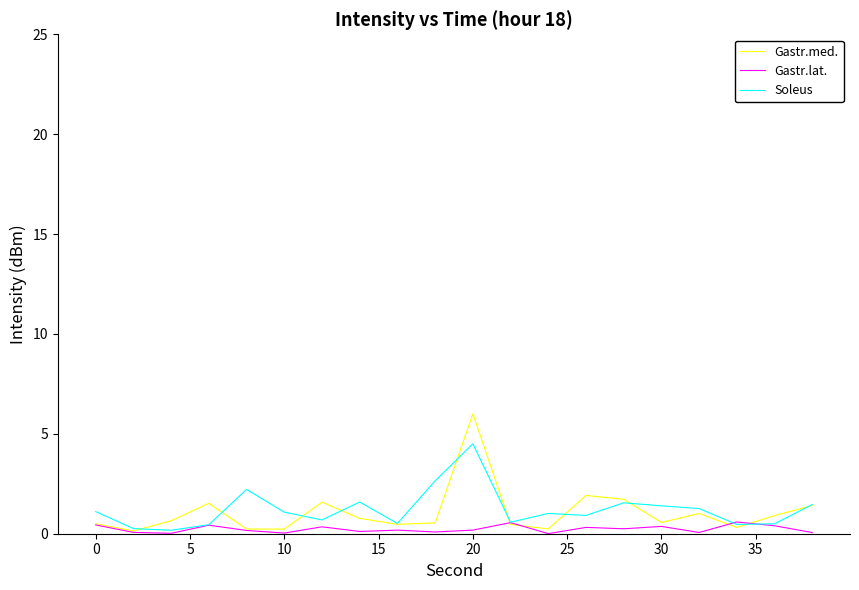

What is the average value of the Soleus series?

1.2